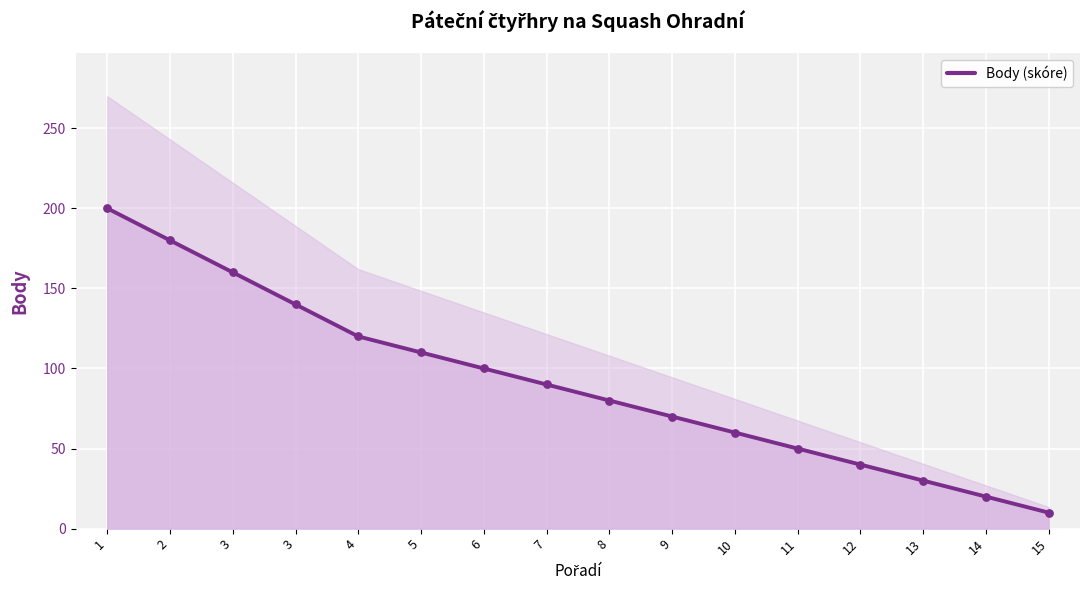

Approximately how many times larger is the value at 3 compared to 14?

8.0